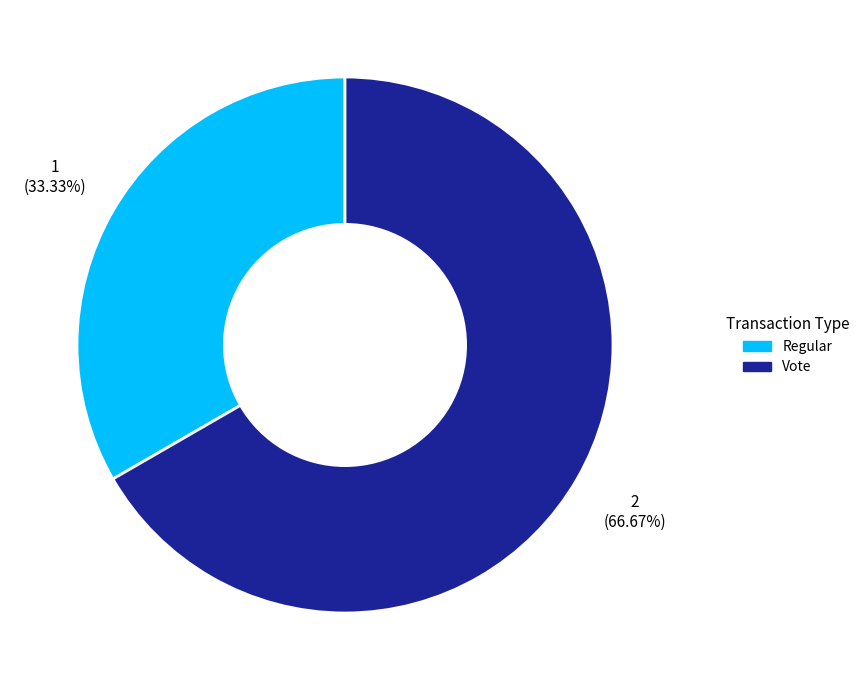

Does any single category account for the majority?

Yes